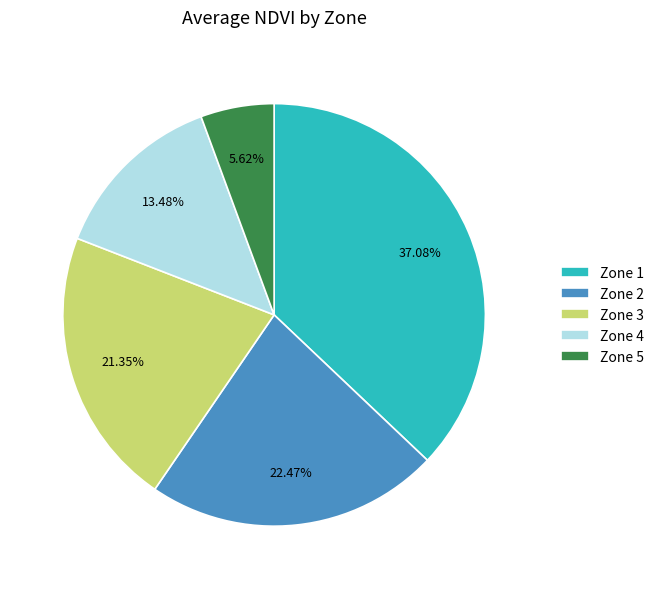

Between Zone 5 and Zone 2, which is larger?

Zone 2